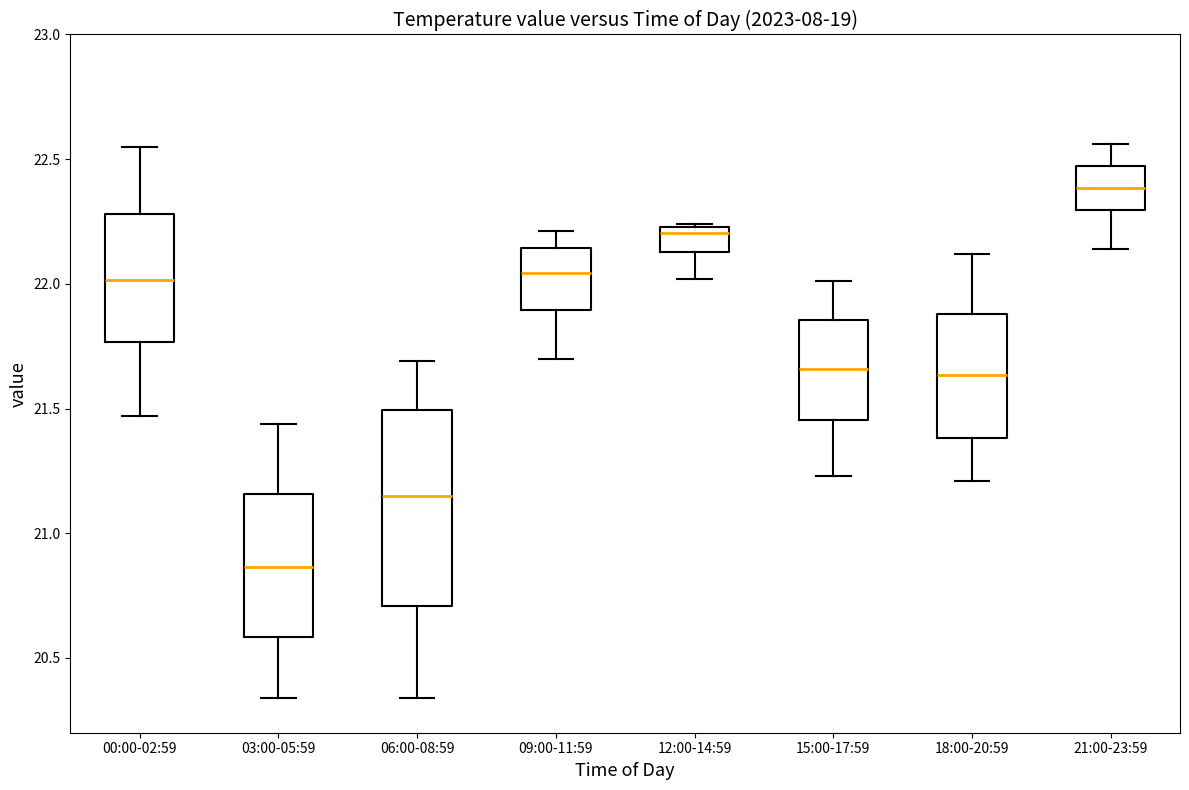

Which box has the lowest median line?

03:00-05:59